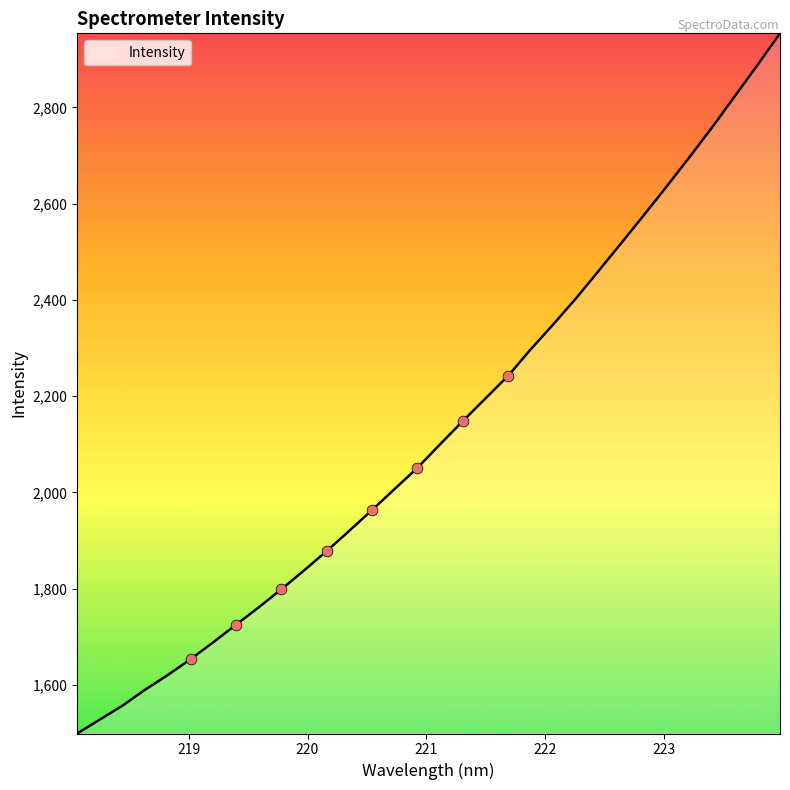

What is the difference between the maximum and minimum values?

1454.4